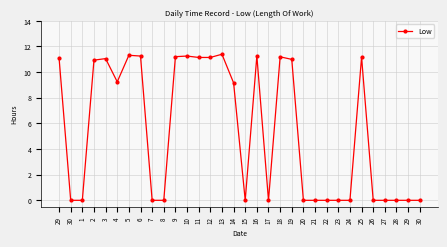

How many values exceed 9?

16